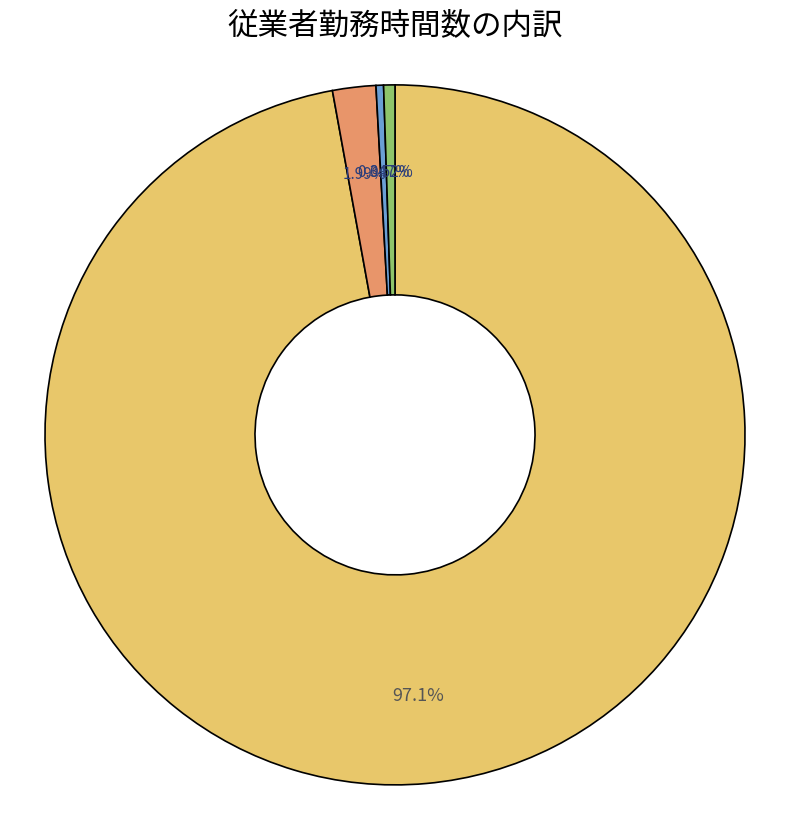

Does any single category account for the majority?

Yes